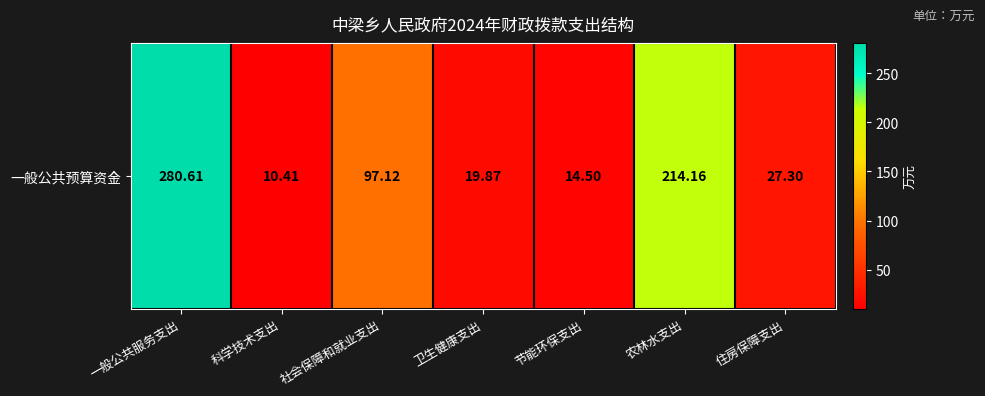

Reading left to right, extract all data points from this chart.

280.6	10.4	97.1	19.9	14.5	214.2	27.3